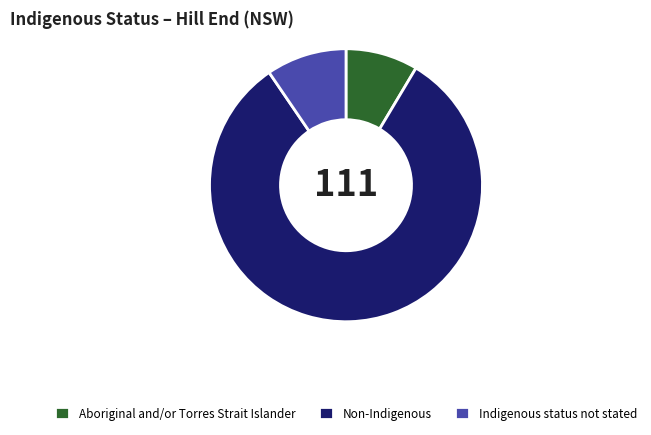

The Non-Indigenous slice represents 82% of the pie. True or false?

True